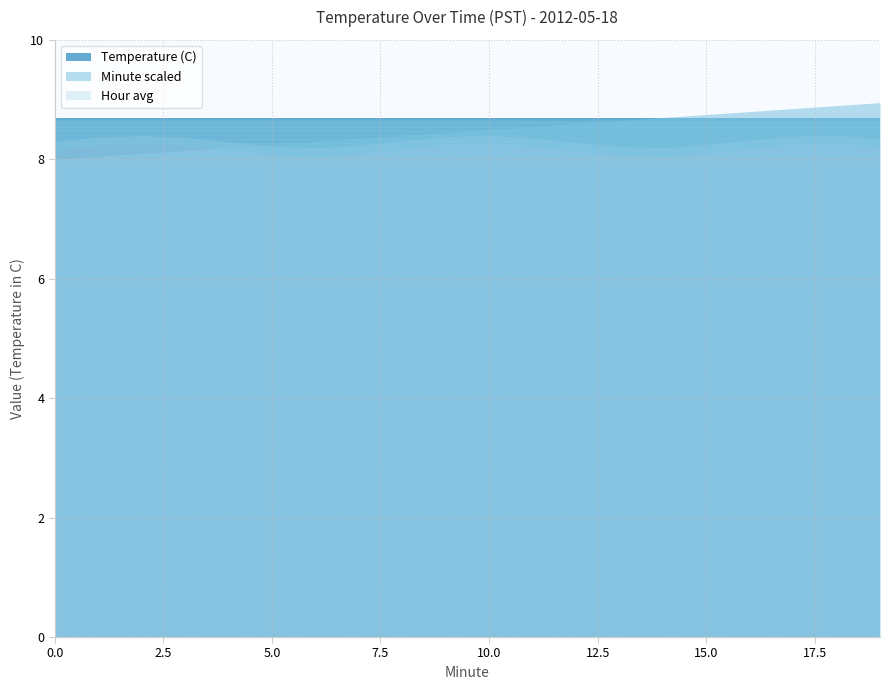

List the series in order of their peak value, lowest first.

Hour avg, Temperature (C), Minute